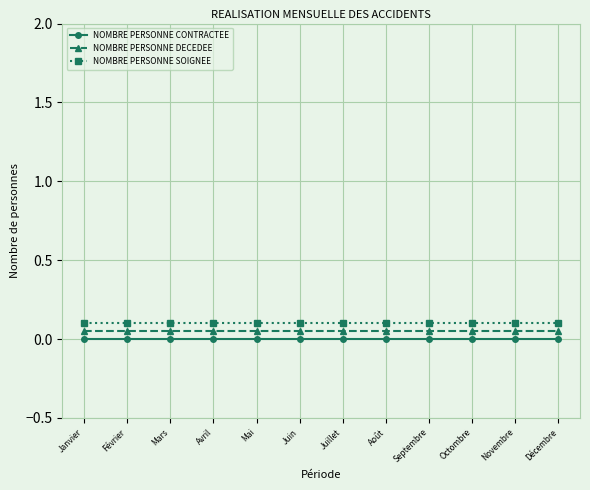

Reading right to left, what are all the values shown in this chart?

NOMBRE PERSONNE CONTRACTEE: 0.0	0.0	0.0	0.0	0.0	0.0	0.0	0.0	0.0	0.0	0.0	0.0
NOMBRE PERSONNE DECEDEE: 0.1	0.1	0.1	0.1	0.1	0.1	0.1	0.1	0.1	0.1	0.1	0.1
NOMBRE PERSONNE SOIGNEE: 0.1	0.1	0.1	0.1	0.1	0.1	0.1	0.1	0.1	0.1	0.1	0.1